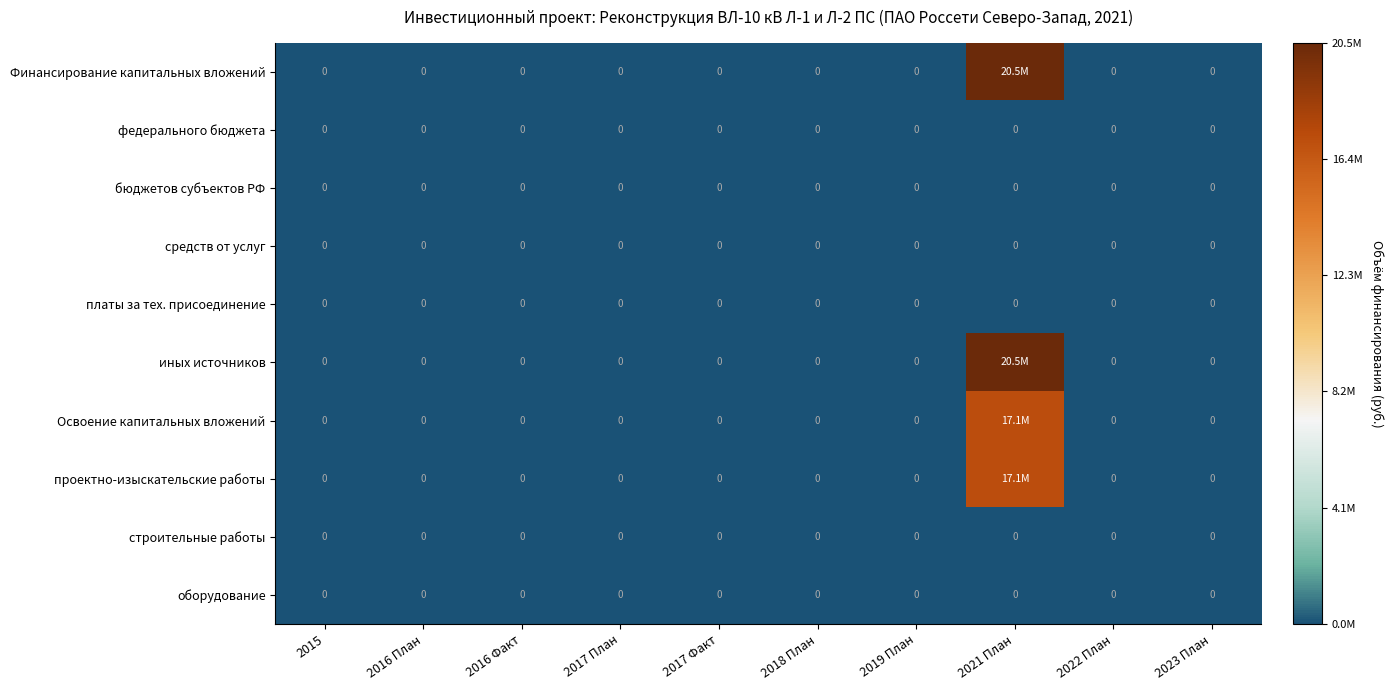

Between 2015 and 2022 План, which is larger?

2015